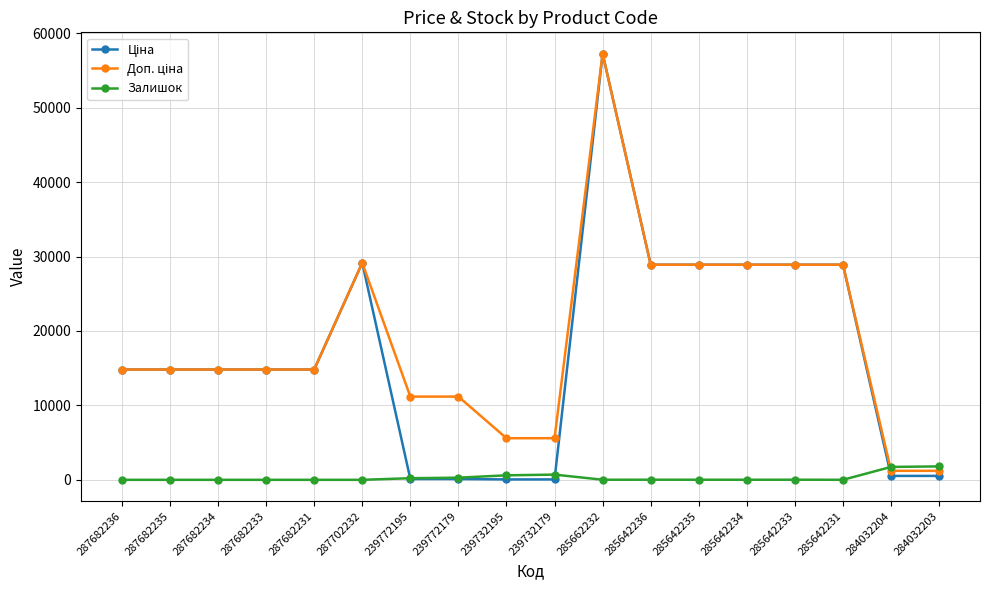

Which category has the highest value across all series?

285662232